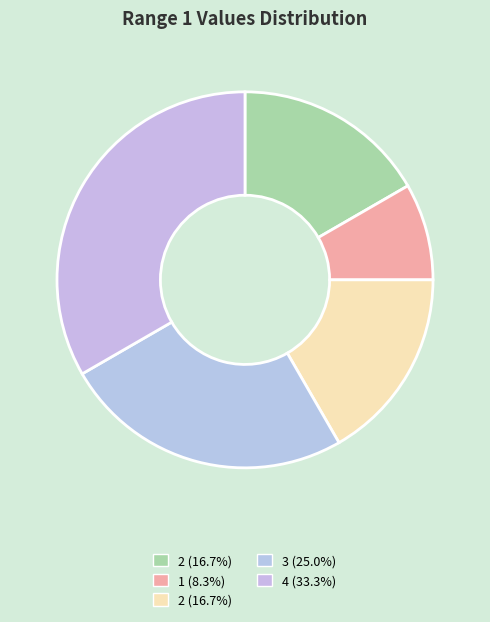

What is the largest slice in the pie chart?

4